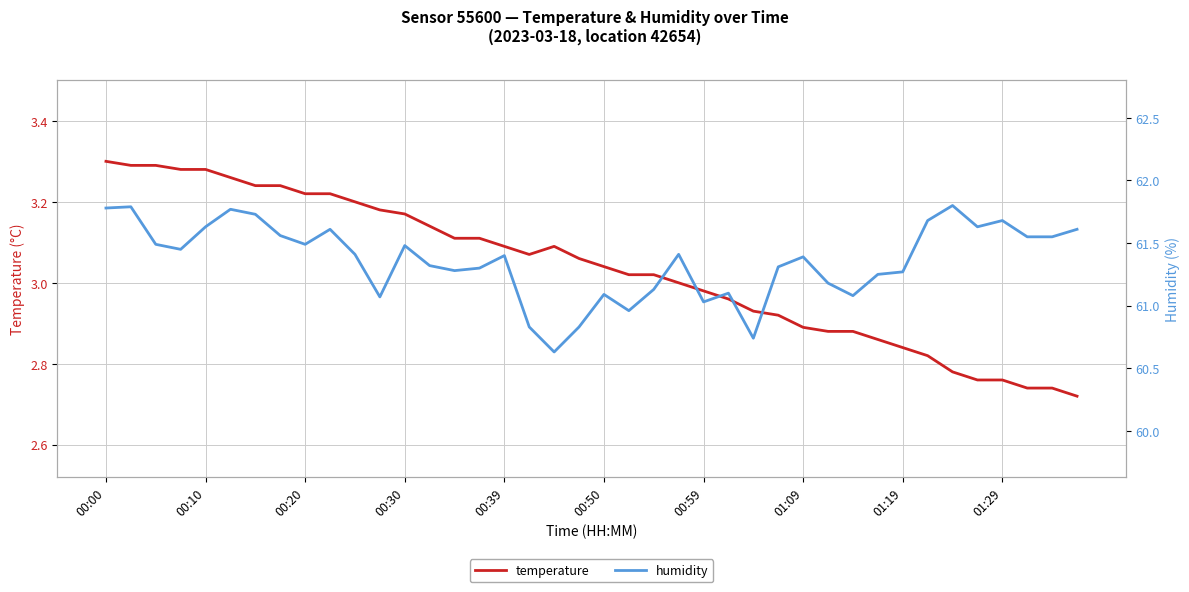

Which category has the lowest value across all series?

39